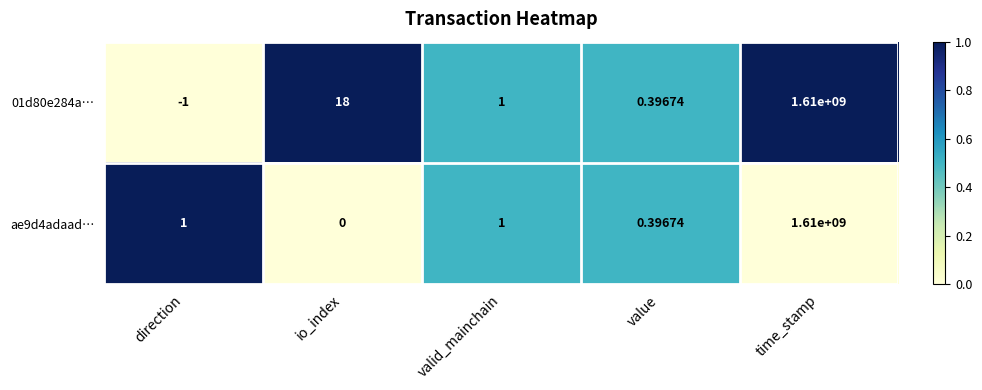

Which category has the highest value across all series?

time_stamp